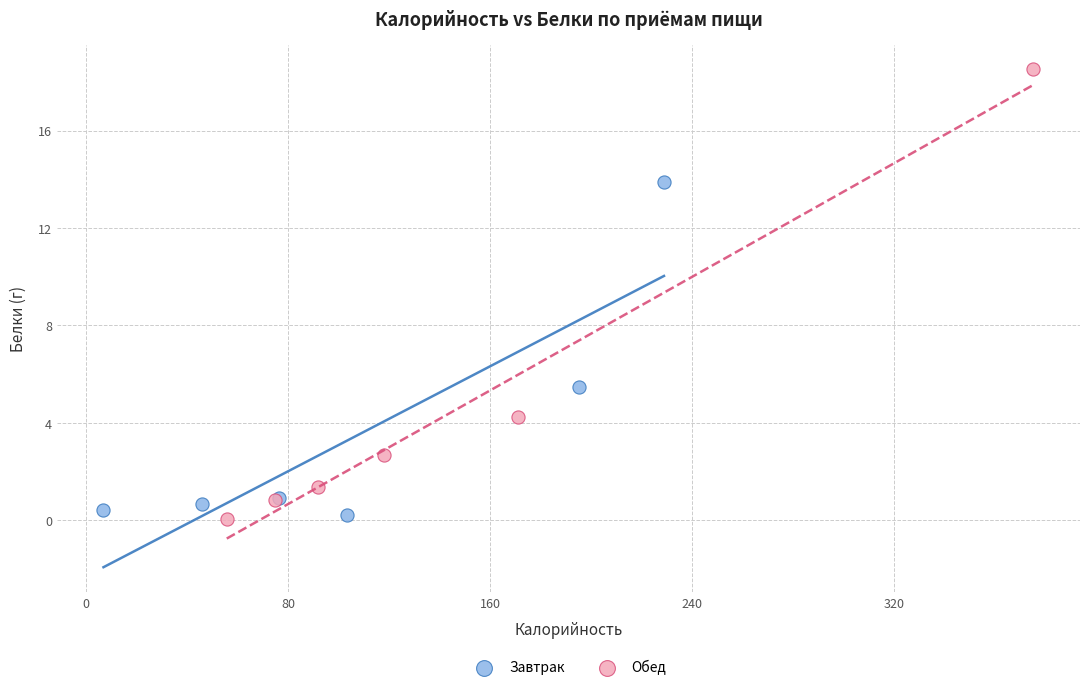

Which series reaches the maximum Y coordinate?

Обед